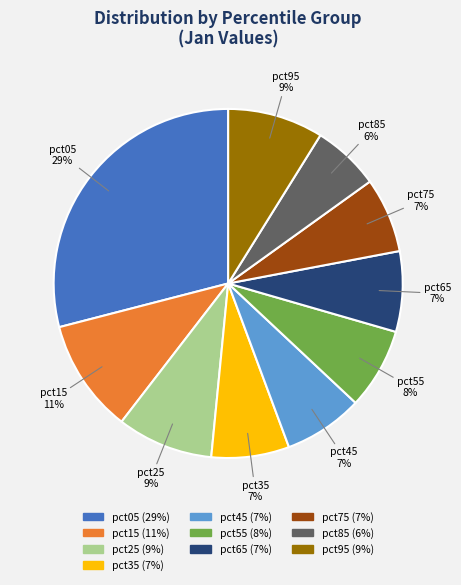

Which slice is the smallest?

pct85